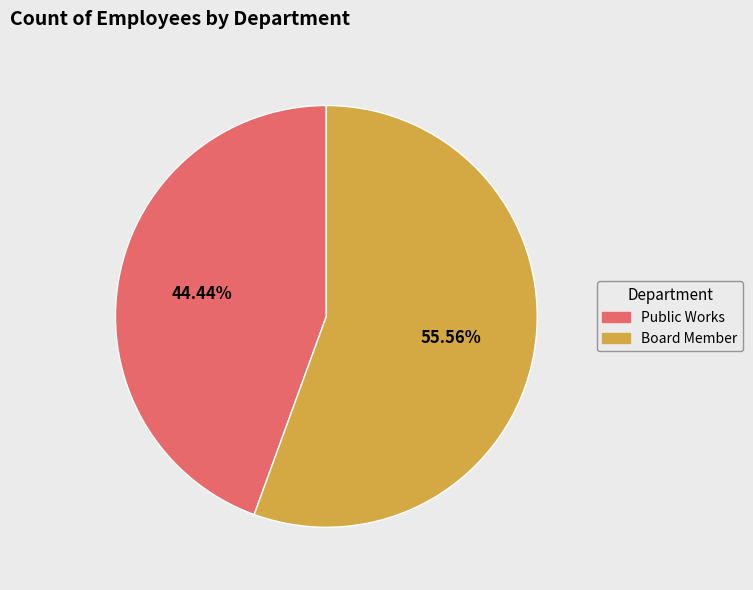

Is Public Works the majority of the pie?

No